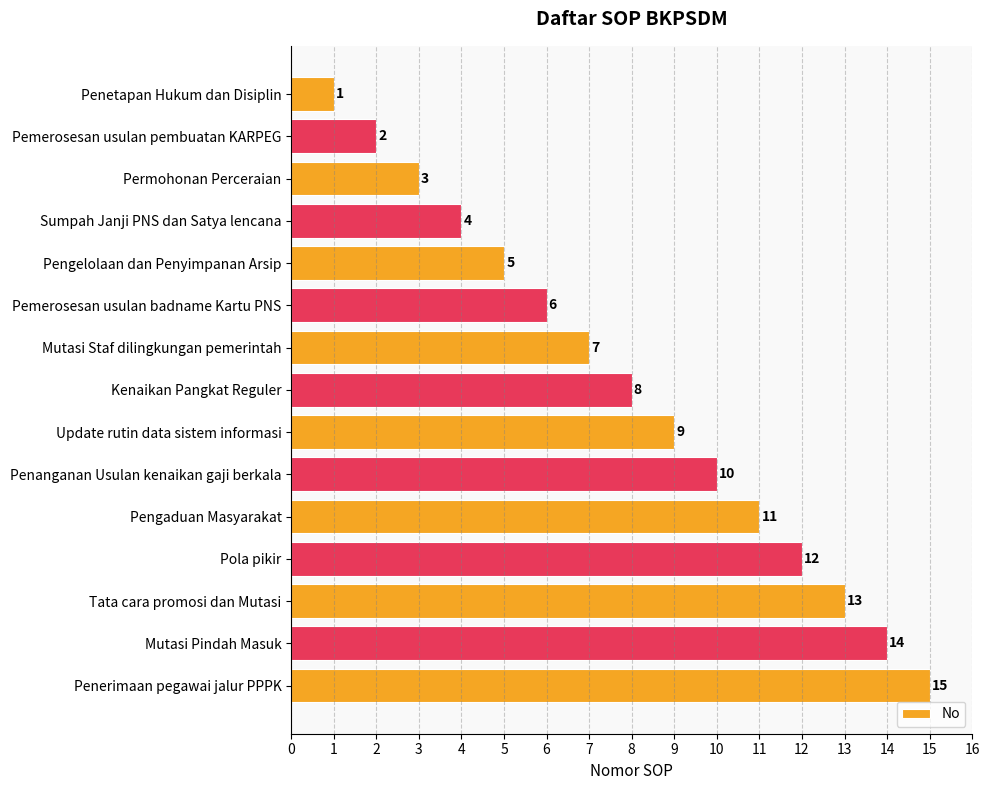

Is it true that the value at Penetapan Hukum dan Disiplin is 0?

False